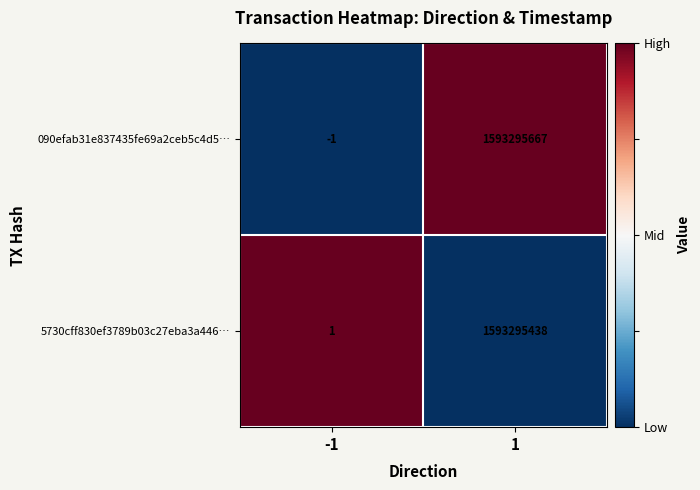

What is the total value across all series at 1?

3186591105